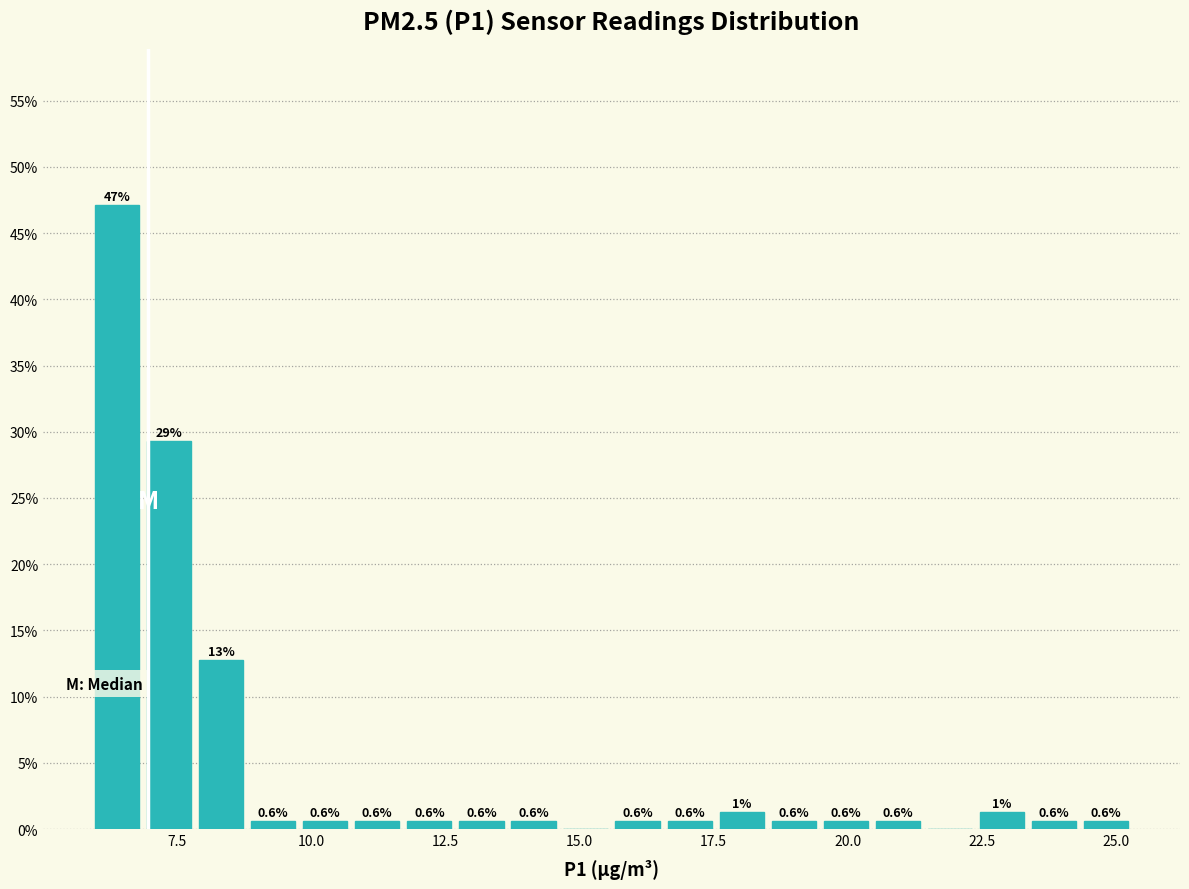

Around what value on the x-axis is the tallest bar? Give the approximate position of its centre, as read against the axis.

6.5